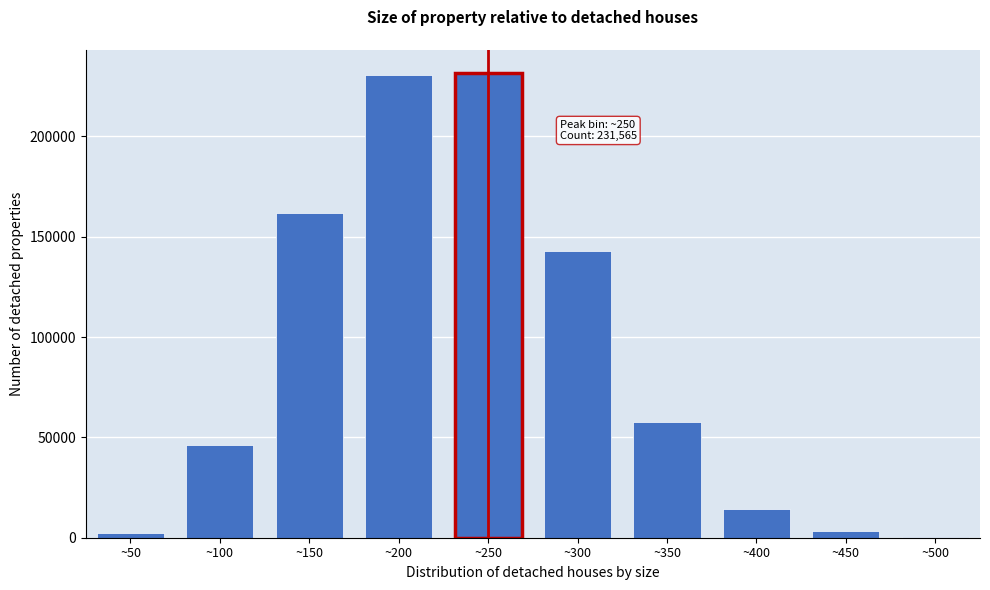

At which label is the value closest to 116004?

~300